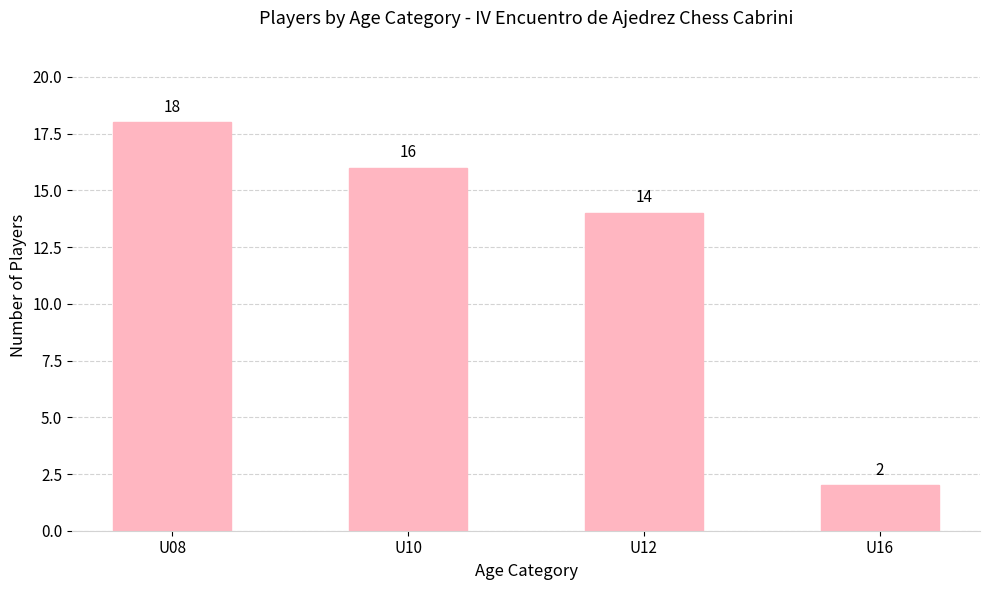

What is the value of the 1st bar from the left?

18